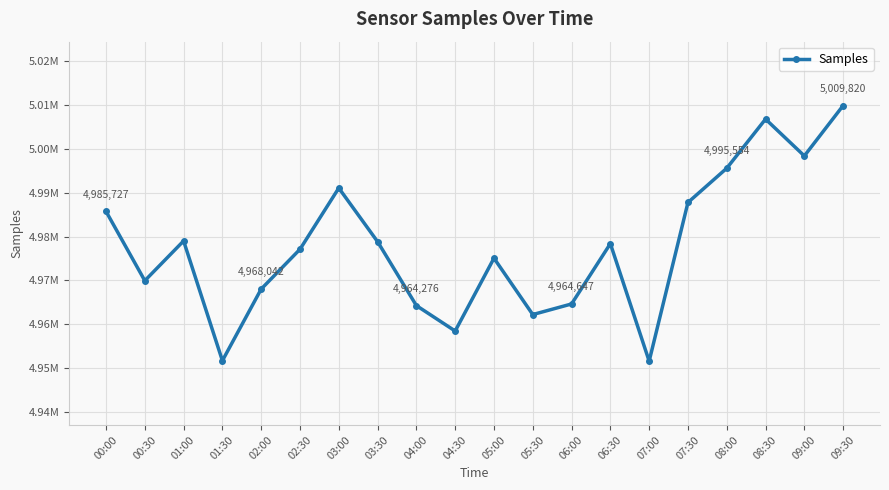

Reading right to left, transcribe all the data shown in this chart.

09:30=5009820	09:00=4998355	08:30=5006736	08:00=4995554	07:30=4987752	07:00=4951627	06:30=4978378	06:00=4964647	05:30=4962232	05:00=4975067	04:30=4958483	04:00=4964276	03:30=4978827	03:00=4991043	02:30=4977103	02:00=4968042	01:30=4951729	01:00=4978997	00:30=4969942	00:00=4985727